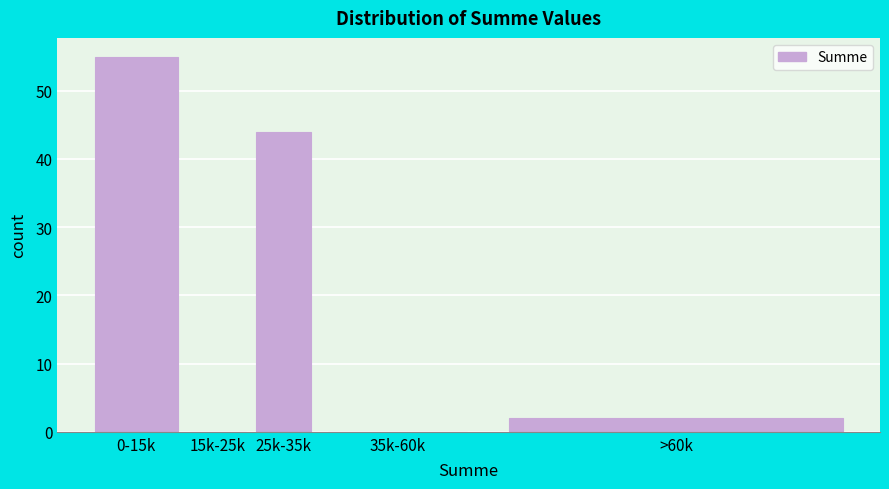

Reading left to right, extract all data points from this chart.

0-15k=55	15k-25k=0	25k-35k=44	35k-60k=0	>60k=2